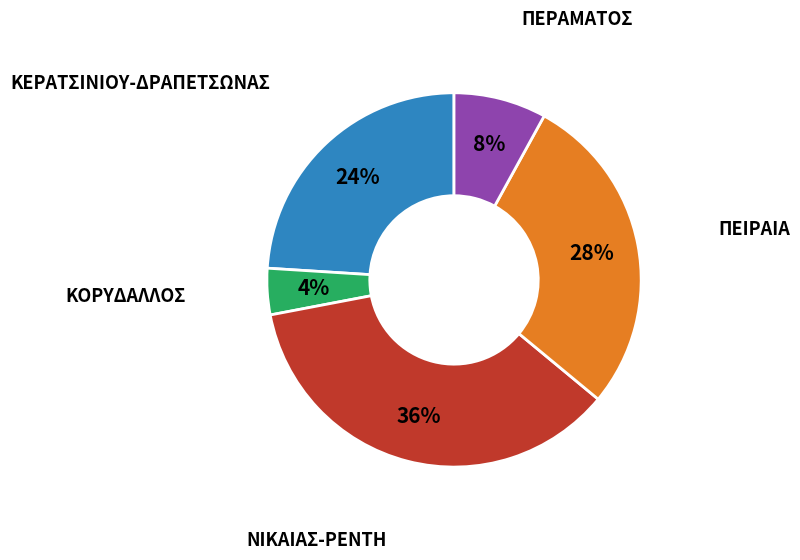

How many segments does this pie chart have?

5